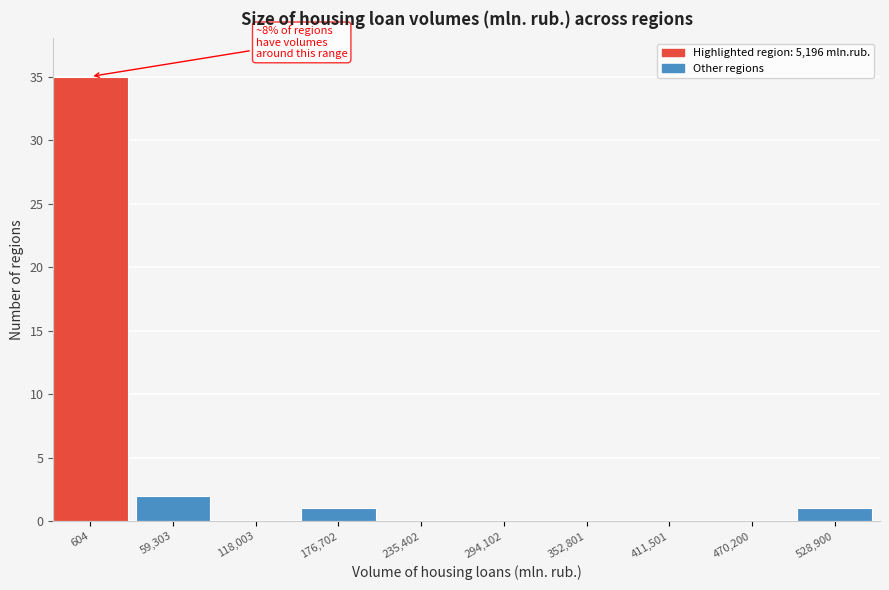

Reading right to left, what are all the values shown in this chart?

528,900=1	470,200=0	411,501=0	352,801=0	294,102=0	235,402=0	176,702=1	118,003=0	59,303=2	604=35